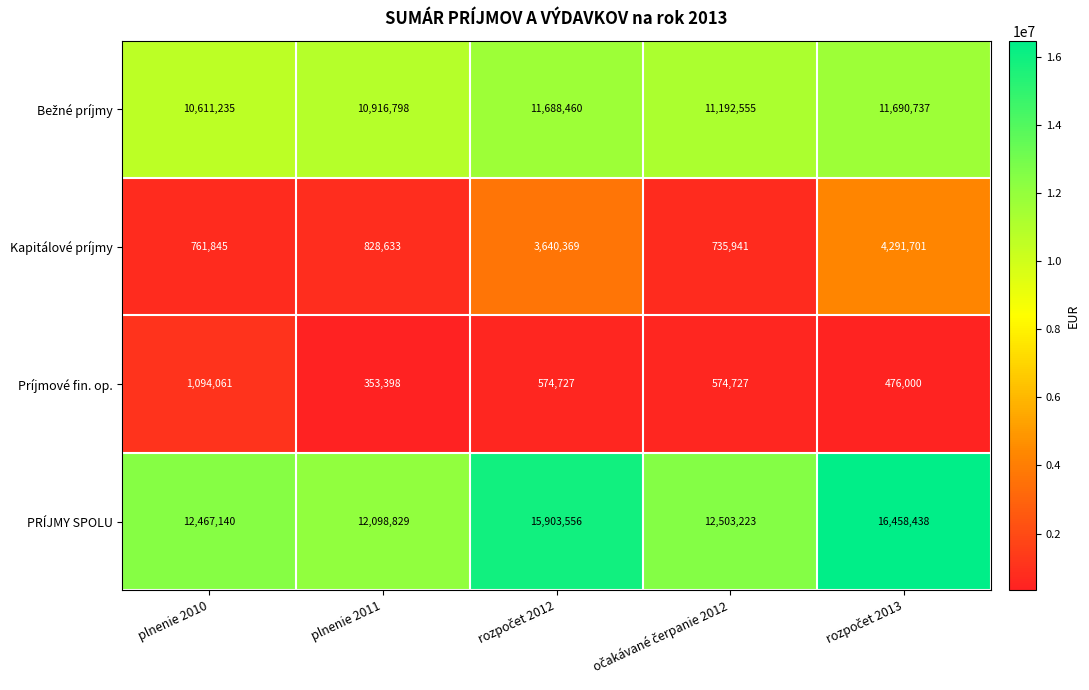

How many distinct data groups are displayed?

4